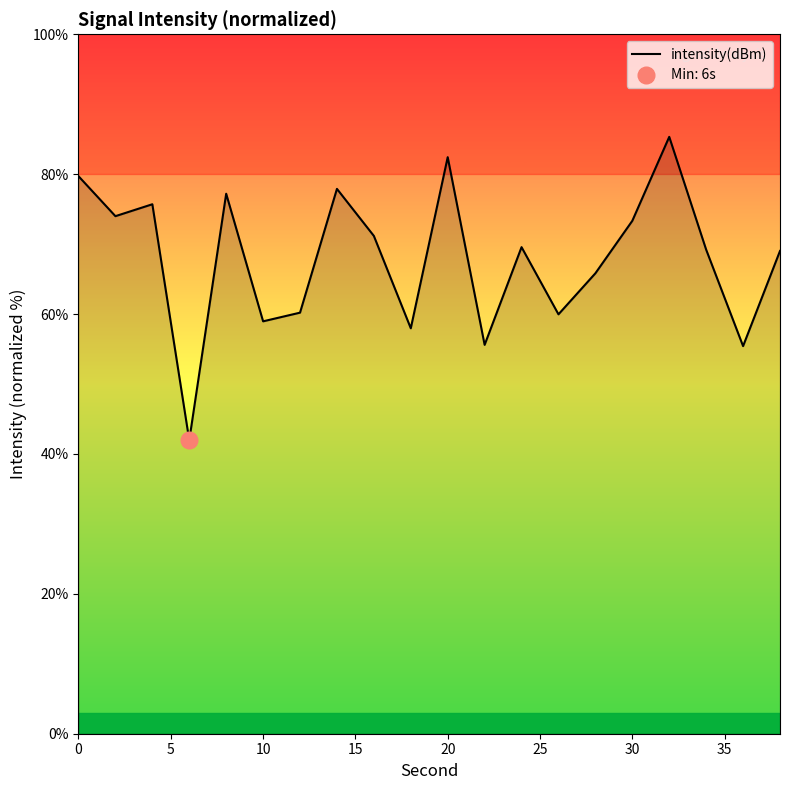

What is the maximum value for intensity(dBm)?

85.3